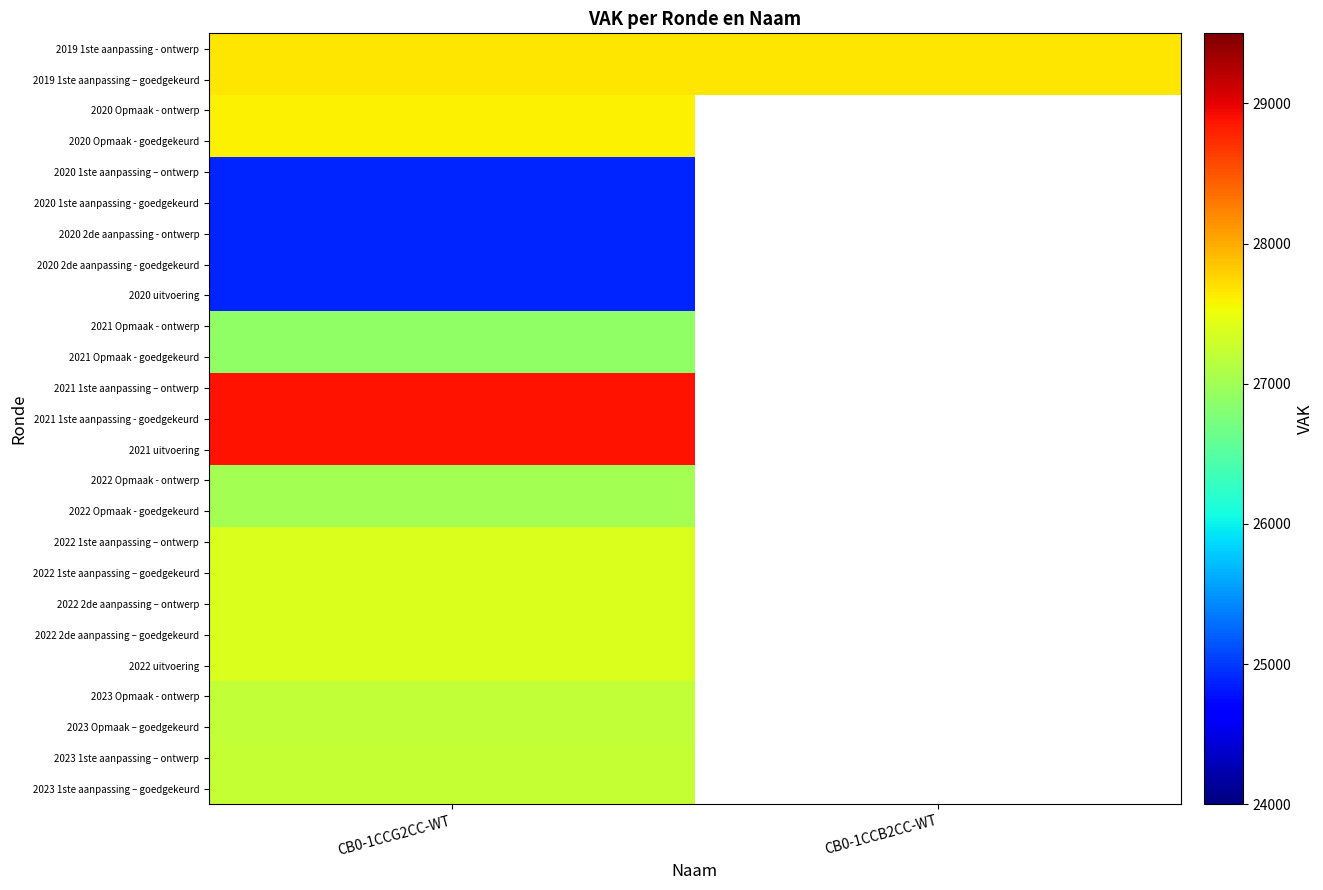

At which label is 2021 Opmaak - ontwerp closest to 26883?

CB0-1CCG2CC-WT